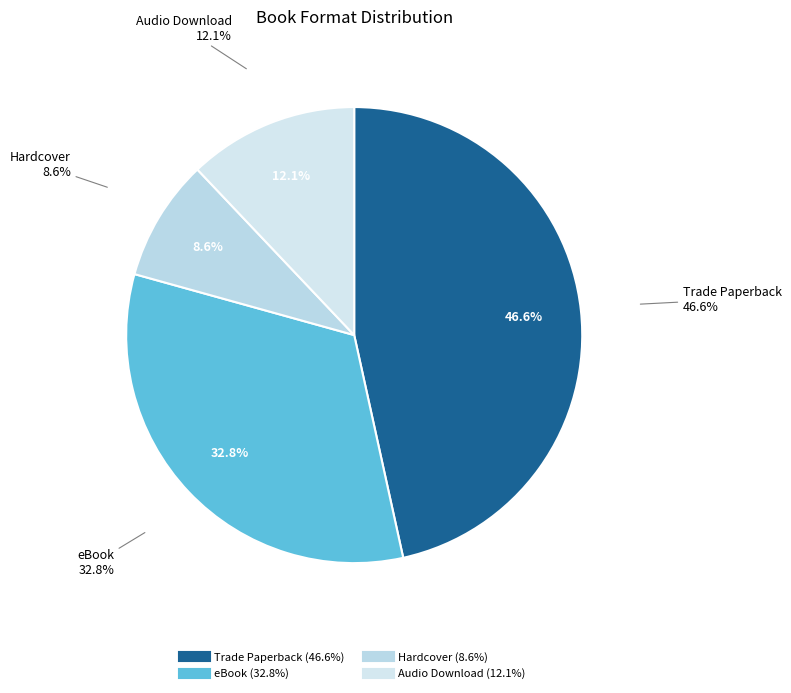

To the nearest percent, what is the difference between the largest and smallest slice percentages?

38%